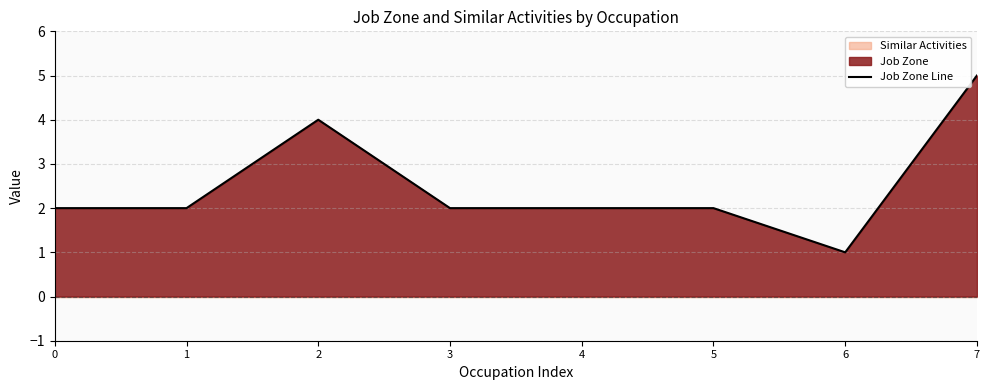

What is the ratio of the value at 7 to the value at 6?

5.0